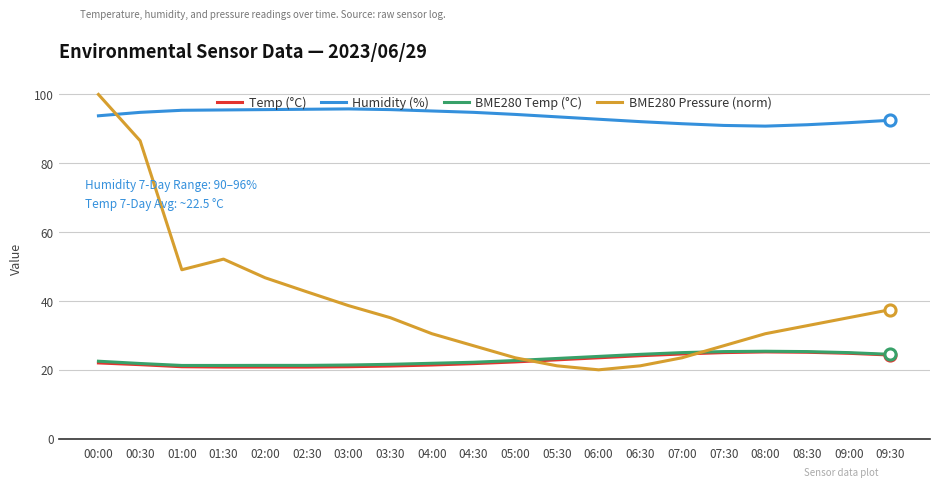

Which series has the largest total across all categories?

Humidity (%)